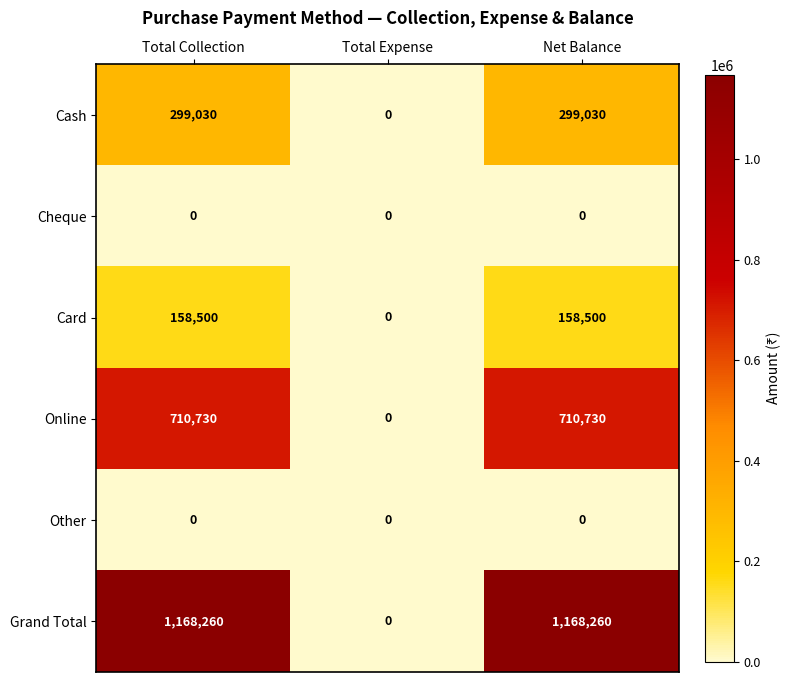

What is the sum of all Card values?

317000